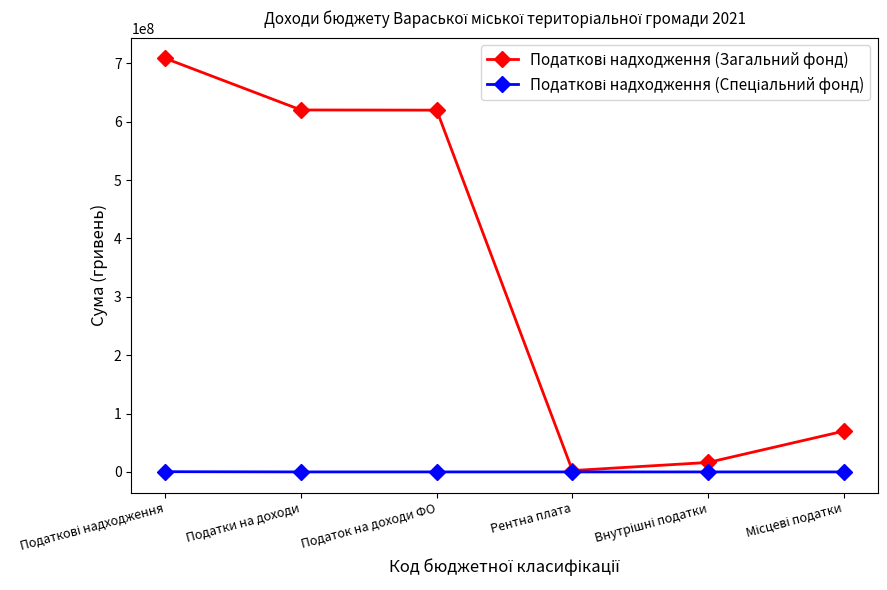

What is the label of the 3rd point from the left?

Податок на доходи ФО